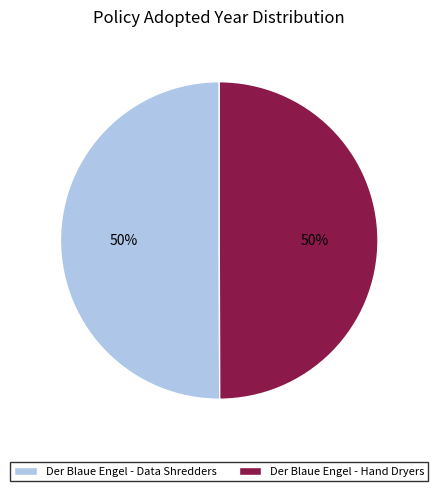

To the nearest percent, what percentage of the pie is Der Blaue Engel - Hand Dryers?

50%